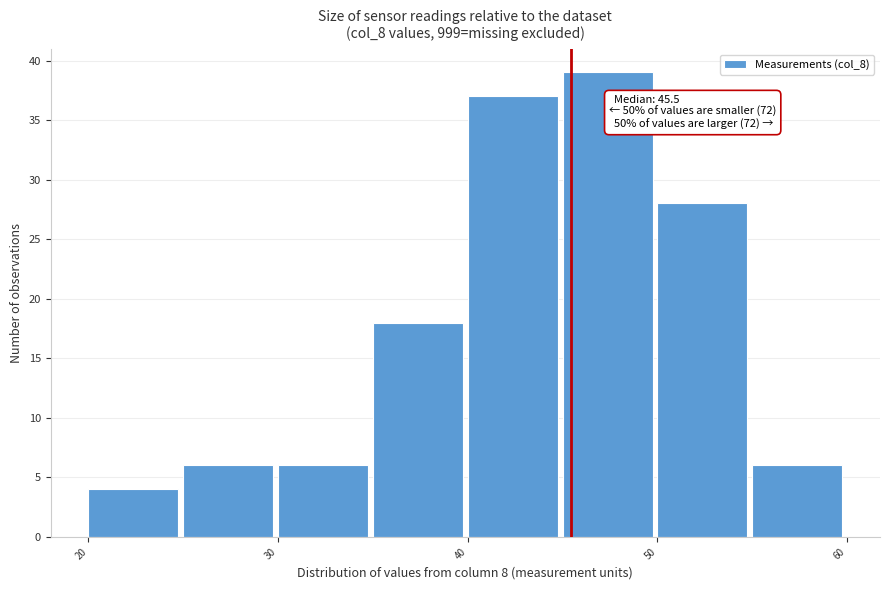

Over which range of the x-axis is the bar tallest?

45 to 50